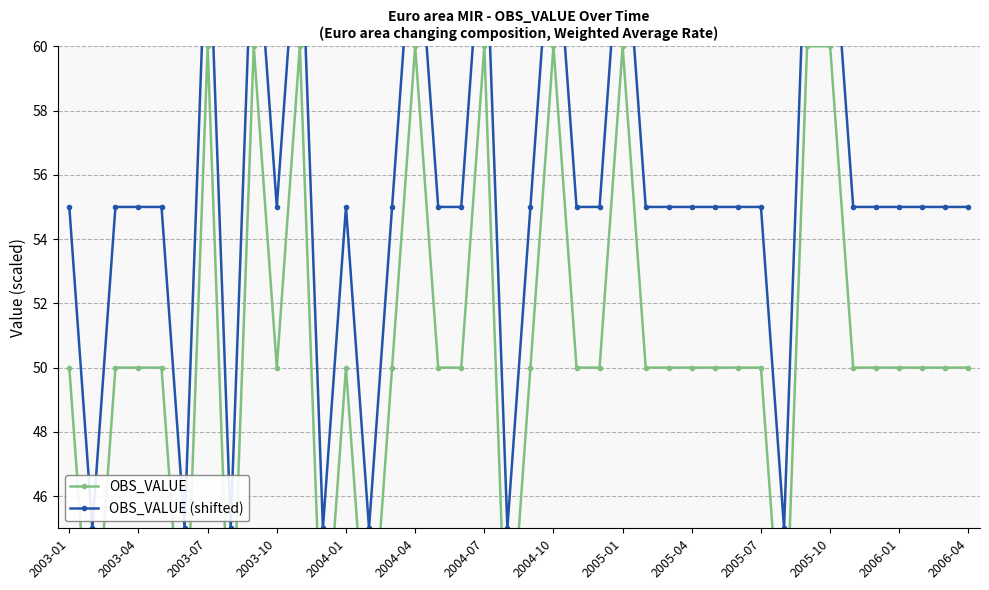

Which series has the largest range (max minus min)?

OBS_VALUE